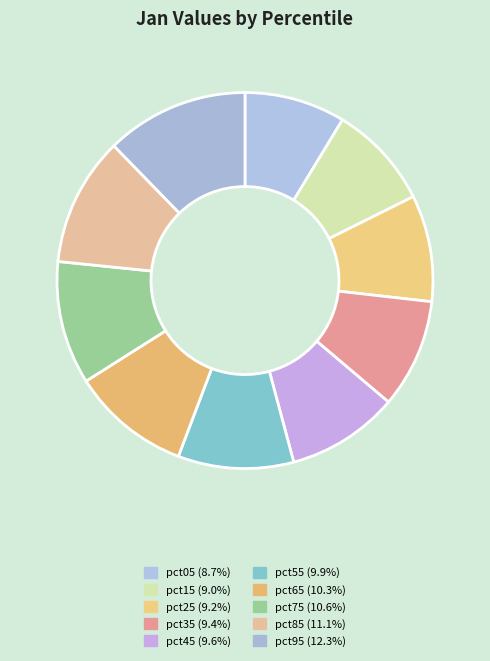

To the nearest percent, what is the average slice percentage?

10%